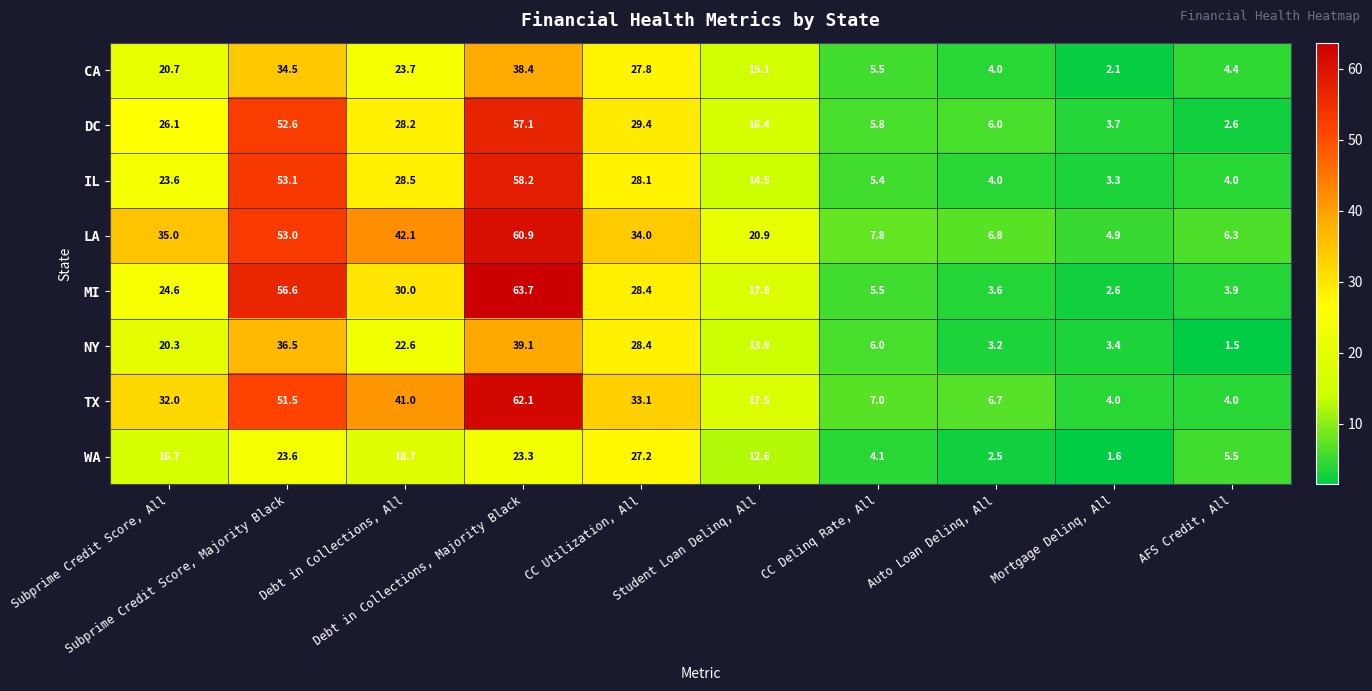

What is the difference between the maximum and minimum values in the IL series?

54.9